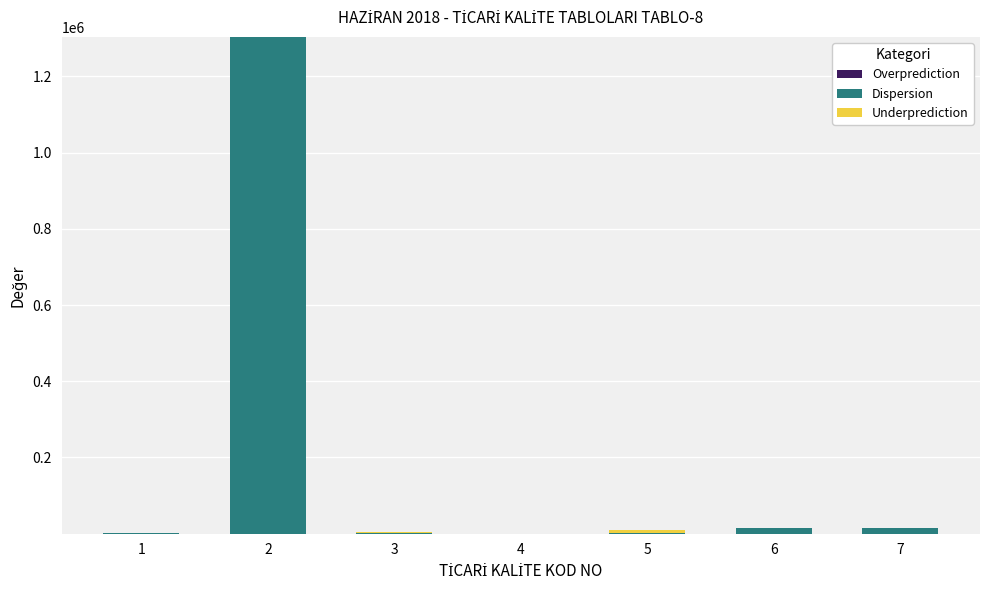

How many series are shown in this chart?

3